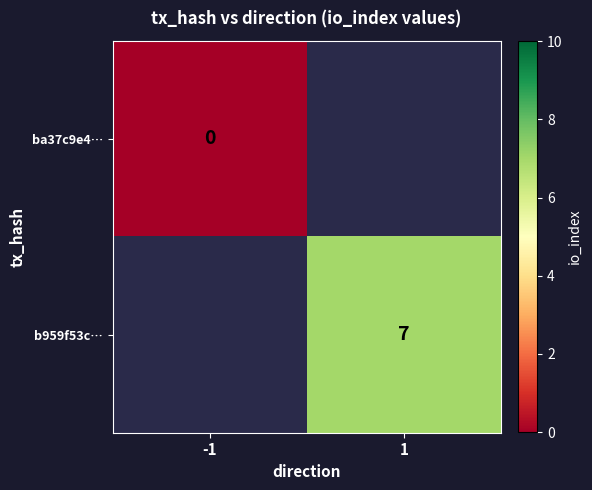

Is the value of b959f53c… at 1 greater than the value of ba37c9e4… at -1?

Yes